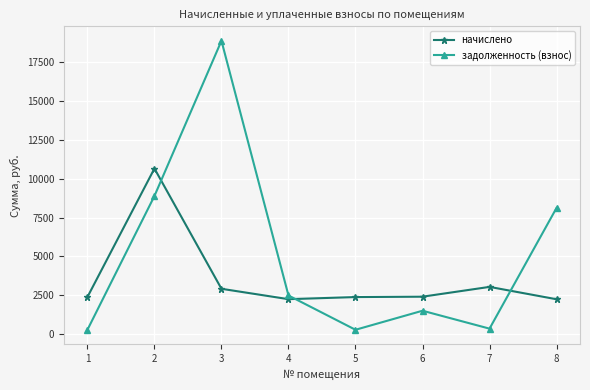

Which series changed the most between 6 and 7?

задолженность (взнос)